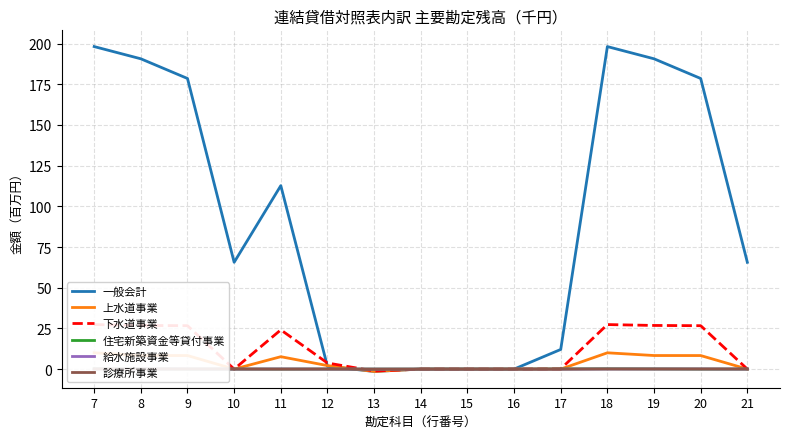

Reading left to right, list all the values displayed in this chart.

一般会計: 7=198.2	8=190.7	9=178.6	10=65.6	11=112.7	12=1.7	13=-1.5	14=0.0	15=0.0	16=0.0	17=12.1	18=198.2	19=190.7	20=178.6	21=65.6
上水道事業: 7=10.0	8=8.3	9=8.3	10=0.0	11=7.6	12=2.2	13=-1.4	14=0.0	15=0.0	16=0.0	17=0.0	18=10.0	19=8.3	20=8.3	21=0.0
下水道事業: 7=27.4	8=26.8	9=26.7	10=0.0	11=24.1	12=3.7	13=-1.2	14=0.0	15=0.0	16=0.0	17=0.1	18=27.4	19=26.8	20=26.7	21=0.0
住宅新築資金等貸付事業: 7=0.2	8=0.1	9=0.0	10=0.0	11=0.0	12=0.0	13=0.0	14=0.0	15=0.0	16=0.0	17=0.1	18=0.2	19=0.1	20=0.0	21=0.0
給水施設事業: 7=0.1	8=0.1	9=0.1	10=0.0	11=0.1	12=0.0	13=0.0	14=0.0	15=0.0	16=0.0	17=0.0	18=0.1	19=0.1	20=0.1	21=0.0
診療所事業: 7=0.1	8=0.1	9=0.1	10=0.1	11=0.0	12=0.1	13=-0.0	14=0.0	15=0.0	16=0.0	17=0.0	18=0.1	19=0.1	20=0.1	21=0.1